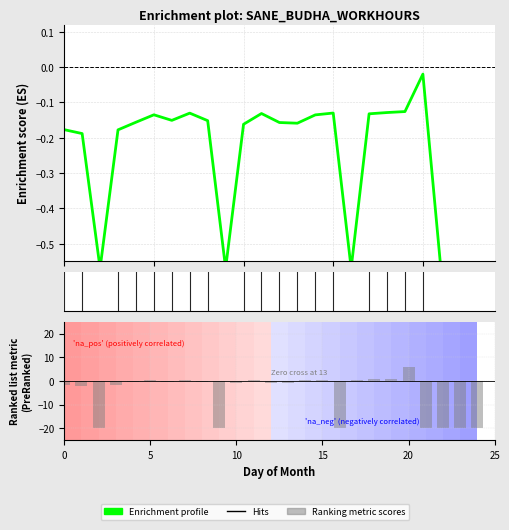

Is the value of Ranking metric scores at 16 greater than the value of Enrichment profile at 19?

No